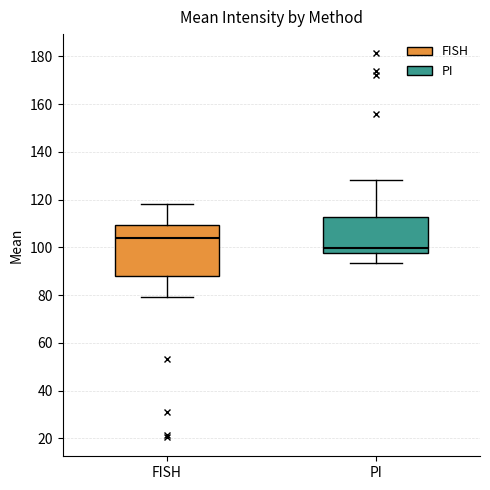

Reading left to right, transcribe this box plot: for each box, give where its median line is, the range the box spans, and where its two whiskers end, as read against the y-axis. The values are not printed on the chart, so give them approximately, as read against the axis.

FISH: median 104, box 88 to 110, whiskers 80 to 118
PI: median 100, box 98 to 112, whiskers 94 to 128